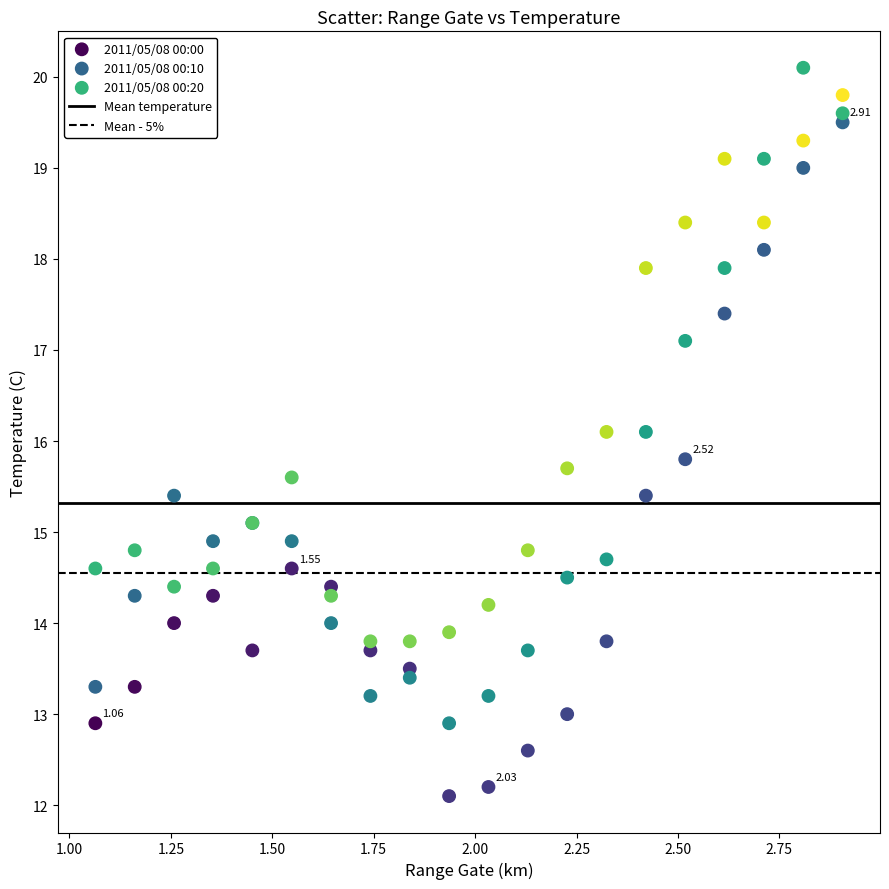

Which series contains the lowest Y value?

2011/05/08 00:00